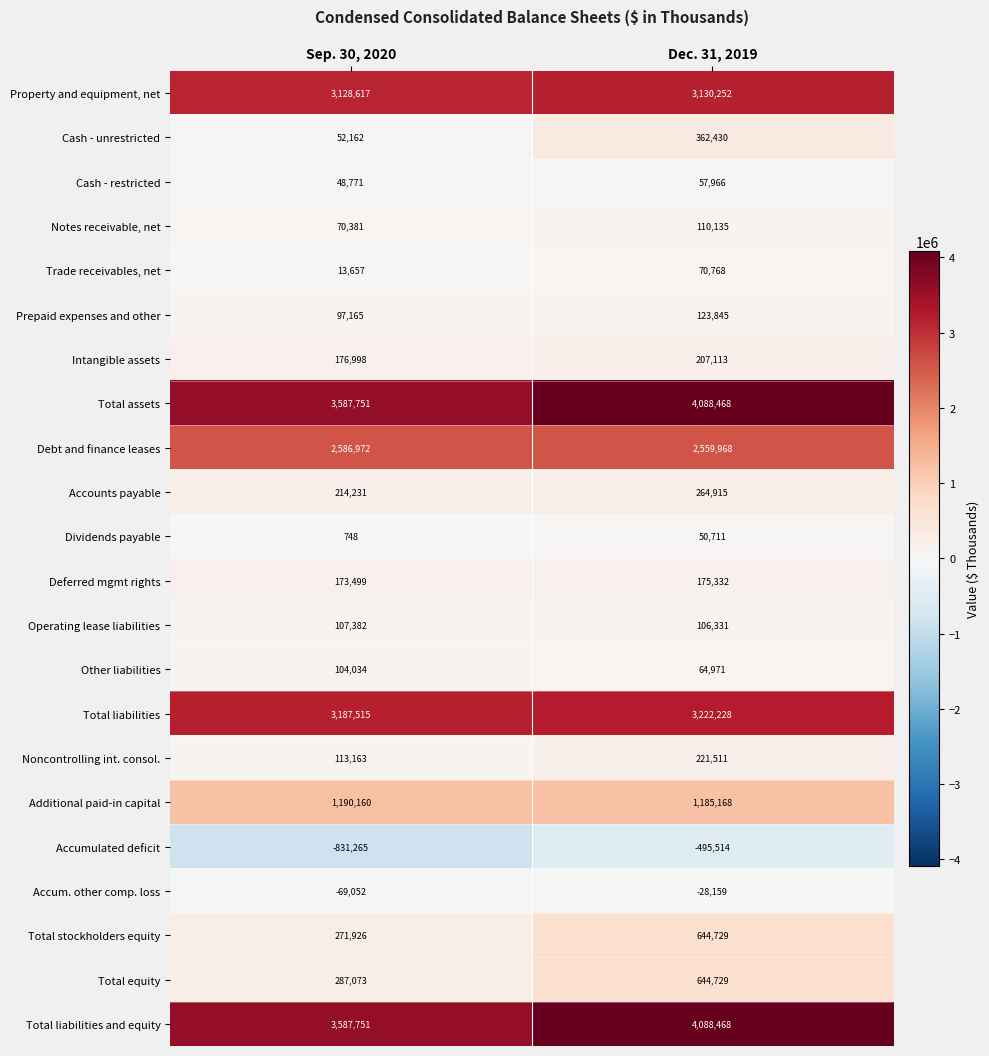

What is the smallest value displayed?

-831265